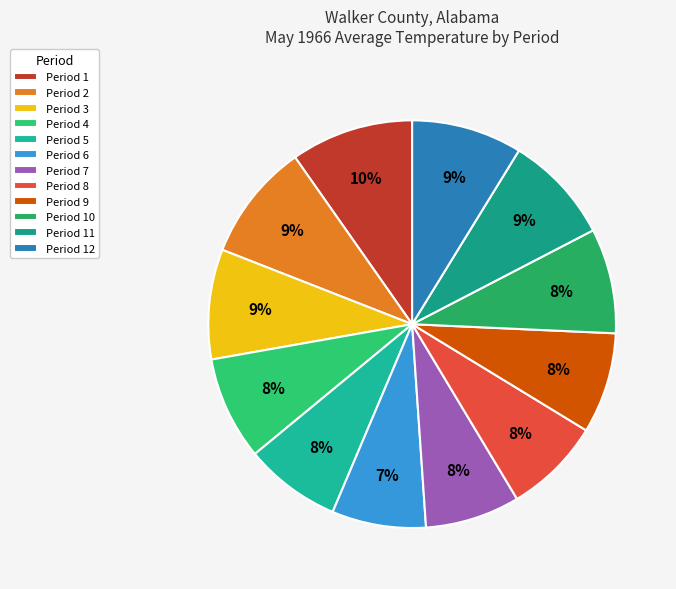

To the nearest percent, what is the combined percentage of Period 9 and Period 11?

17%